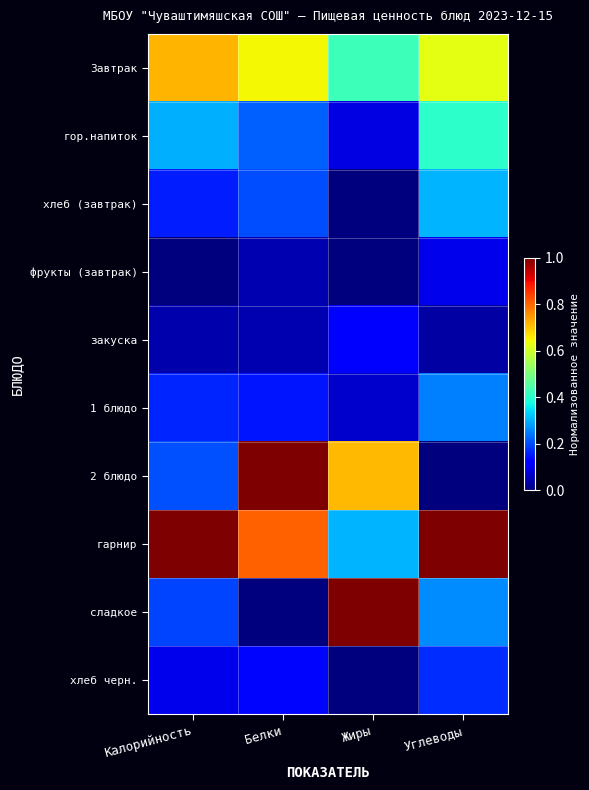

Reading right to left, transcribe all the data shown in this chart.

Завтрак: Углеводы=0.6	Жиры=0.4	Белки=0.6	Калорийность=0.7
гор.напиток: Углеводы=0.4	Жиры=0.1	Белки=0.2	Калорийность=0.3
хлеб (завтрак): Углеводы=0.3	Жиры=0.0	Белки=0.2	Калорийность=0.2
фрукты (завтрак): Углеводы=0.1	Жиры=0.0	Белки=0.0	Калорийность=0.0
закуска: Углеводы=0.0	Жиры=0.1	Белки=0.0	Калорийность=0.0
1 блюдо: Углеводы=0.3	Жиры=0.1	Белки=0.1	Калорийность=0.2
2 блюдо: Углеводы=0.0	Жиры=0.7	Белки=1.0	Калорийность=0.2
гарнир: Углеводы=1.0	Жиры=0.3	Белки=0.8	Калорийность=1.0
сладкое: Углеводы=0.3	Жиры=1.0	Белки=0.0	Калорийность=0.2
хлеб черн.: Углеводы=0.2	Жиры=0.0	Белки=0.1	Калорийность=0.1